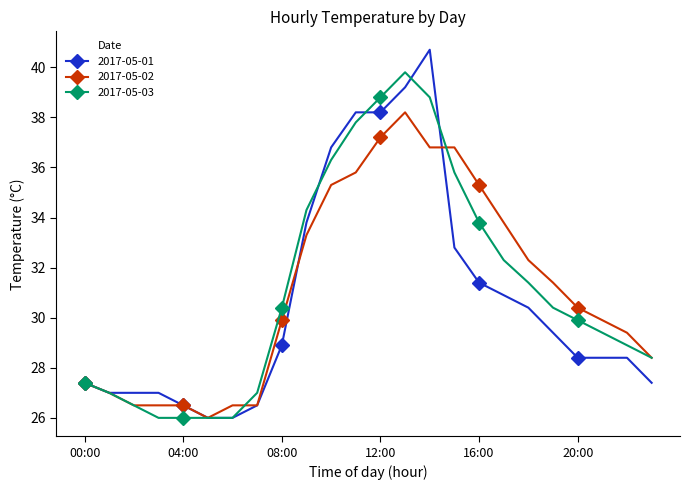

What are all the series names shown in the legend?

2017-05-01, 2017-05-02, 2017-05-03